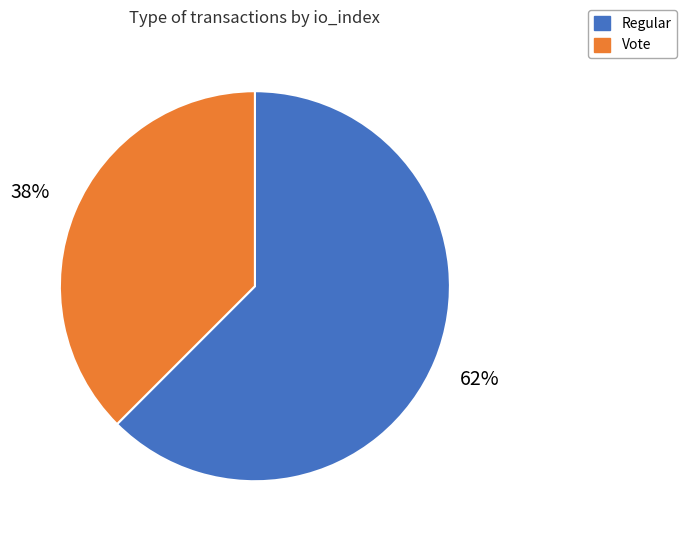

What percentage is the Vote slice, to the nearest percent?

38%